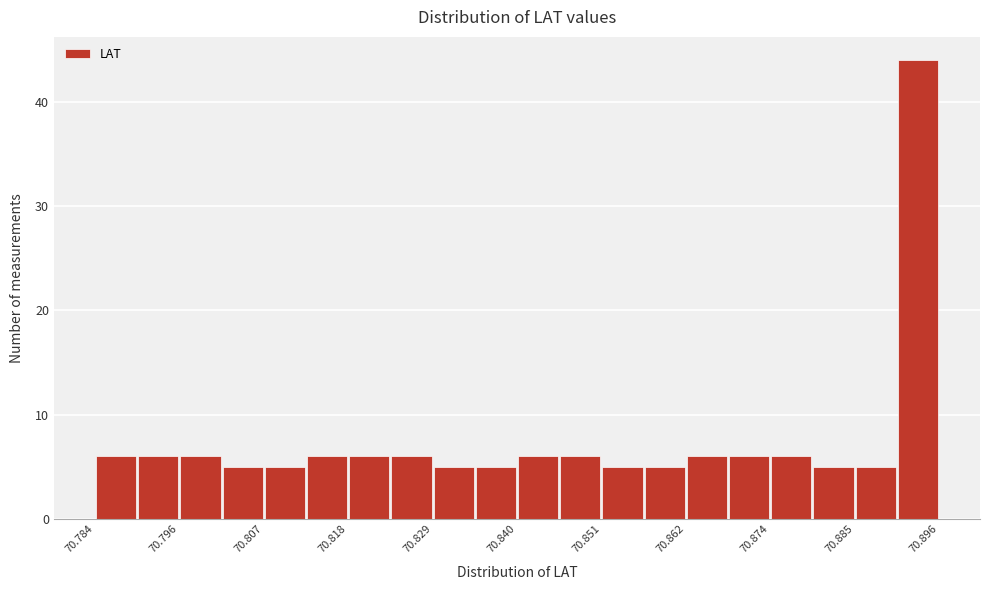

Read against the x-axis, roughly where is the centre of the tallest bar?

70.894